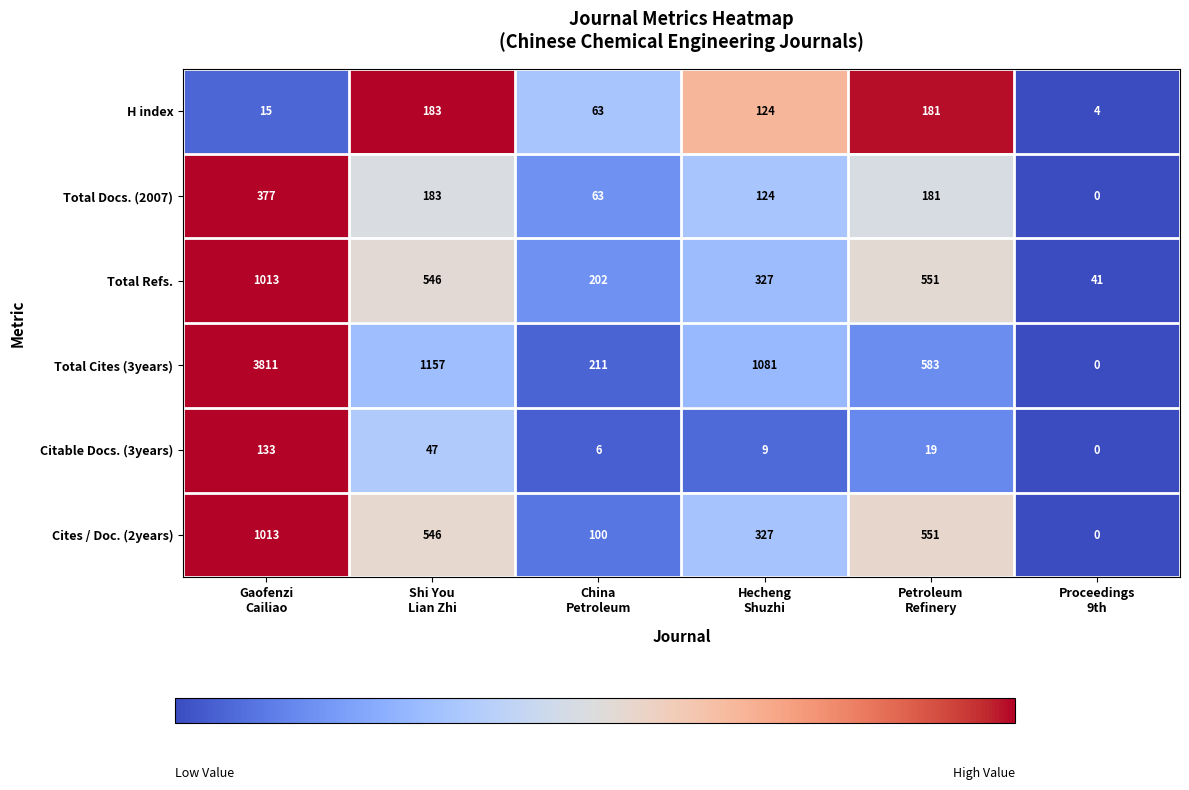

What is the average value of the H index series?

95